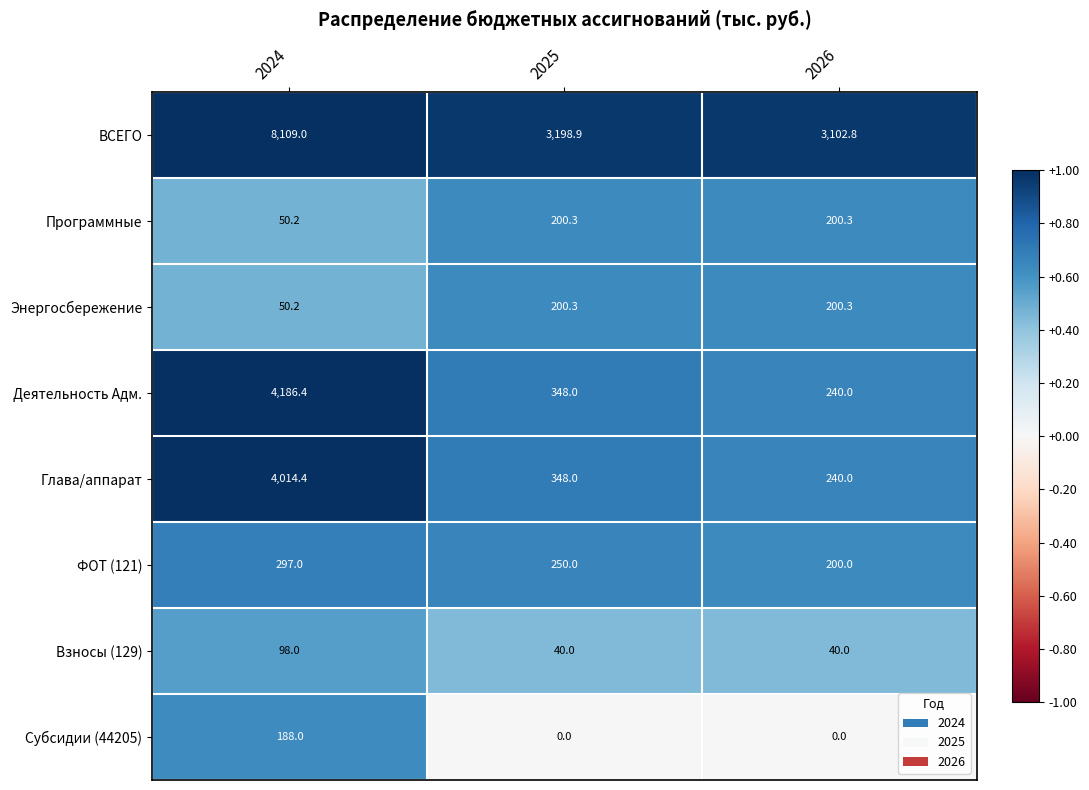

Reading left to right, extract all data points from this chart.

ВСЕГО: 2024=8109.0	2025=3198.9	2026=3102.8
Программные: 2024=50.2	2025=200.3	2026=200.3
Энергосбережение: 2024=50.2	2025=200.3	2026=200.3
Деятельность Адм.: 2024=4186.4	2025=348.0	2026=240.0
Глава/аппарат: 2024=4014.4	2025=348.0	2026=240.0
ФОТ (121): 2024=297.0	2025=250.0	2026=200.0
Взносы (129): 2024=98.0	2025=40.0	2026=40.0
Субсидии (44205): 2024=188.0	2025=0.0	2026=0.0